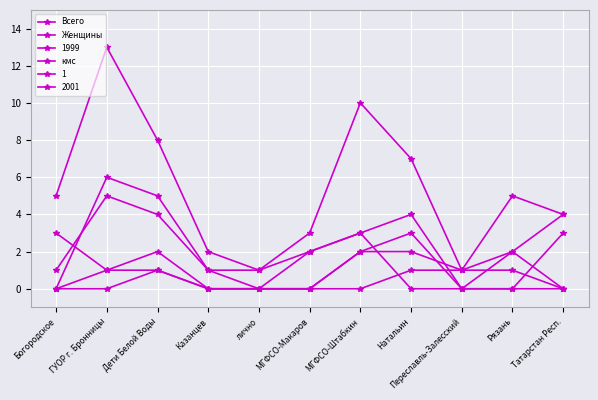

What is the greatest value displayed?

13